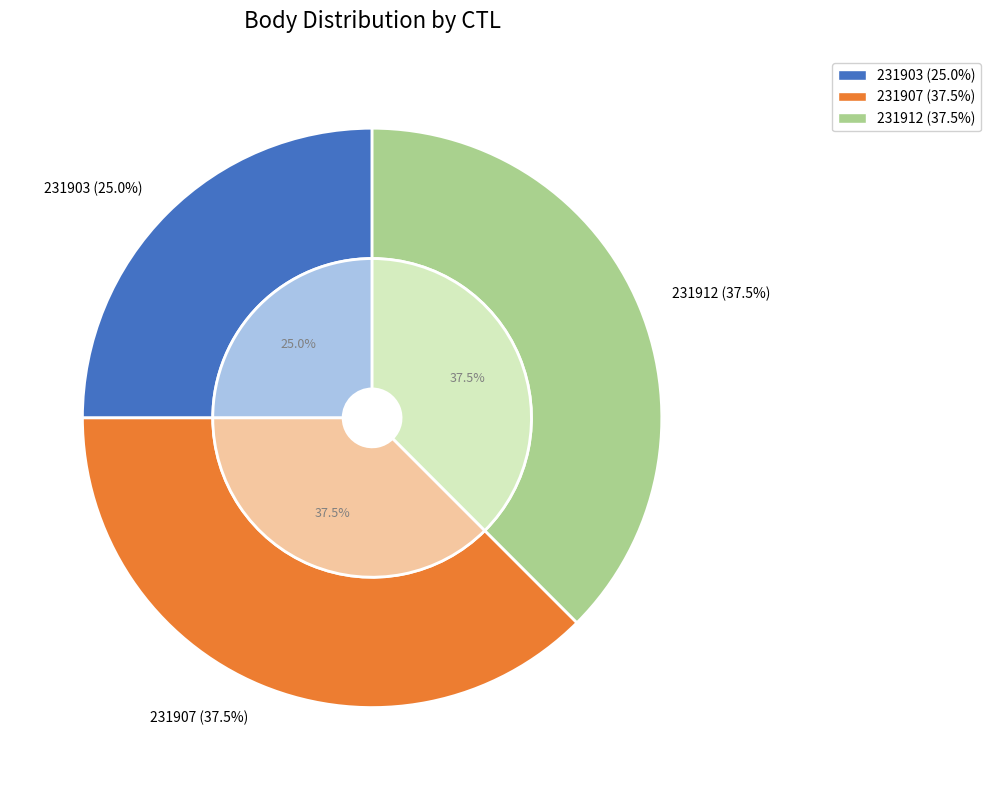

To the nearest percent, what portion does 231903 represent?

25%